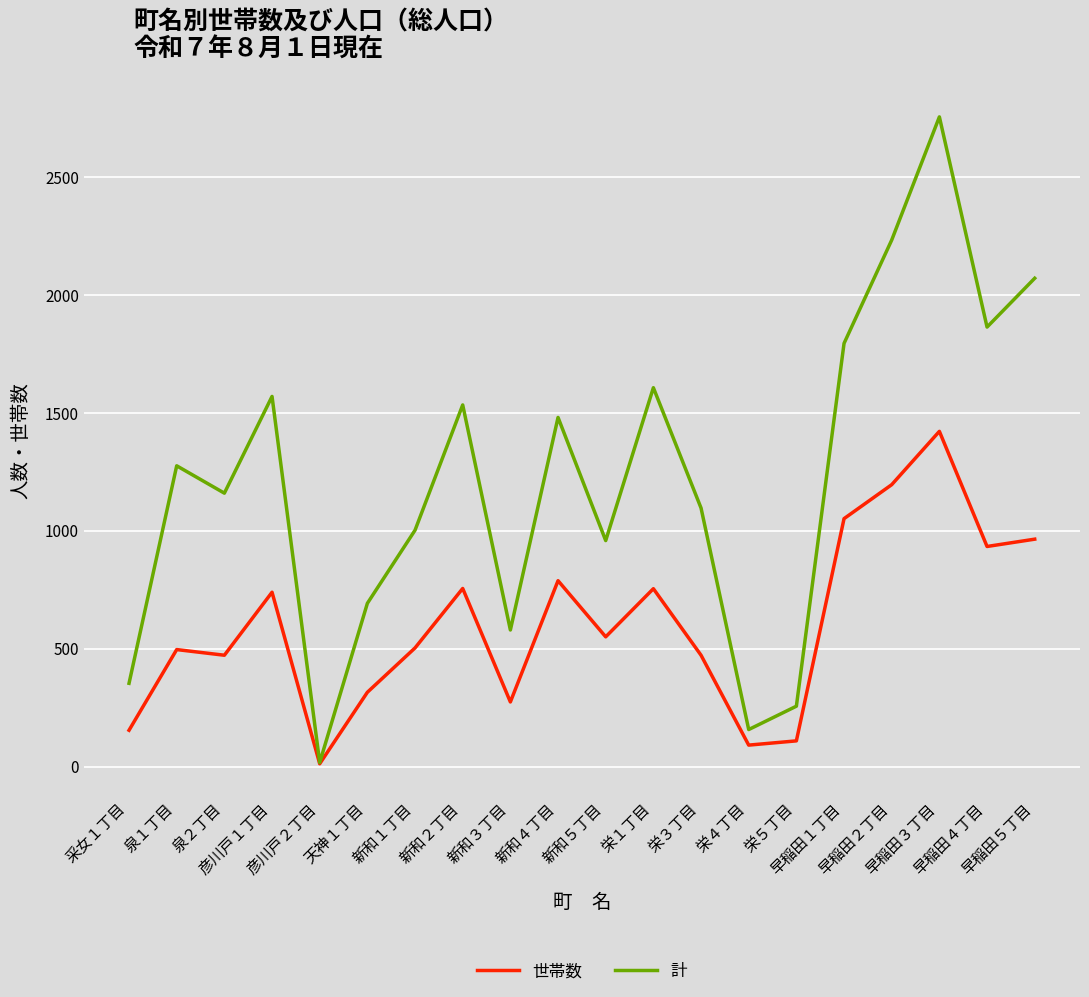

Which series has the largest total across all categories?

計